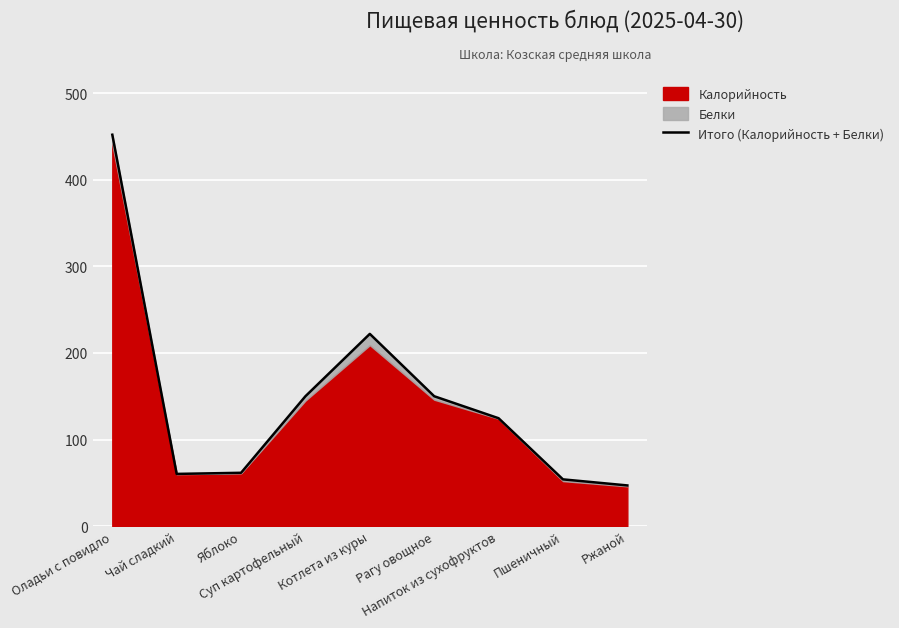

Rank the categories by value from highest to lowest.

Оладьи с повидло, Котлета из куры, Суп картофельный, Рагу овощное, Напиток из сухофруктов, Яблоко, Чай сладкий, Пшеничный, Ржаной